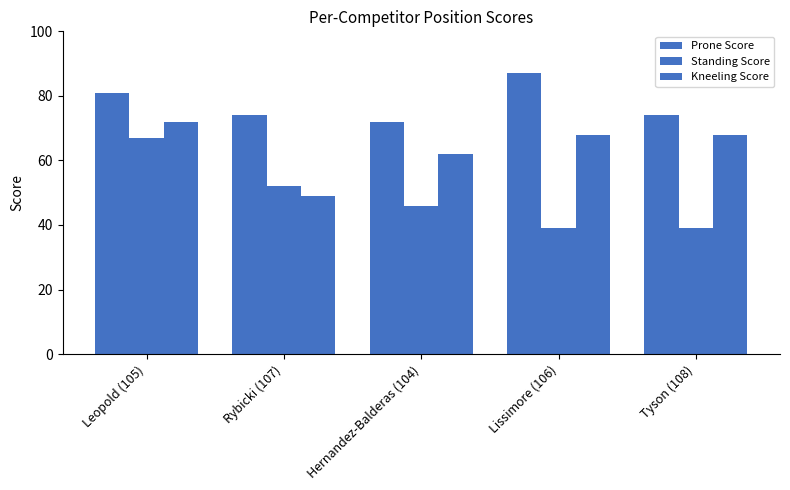

At which label is Kneeling Score closest to 60?

Hernandez-Balderas (104)